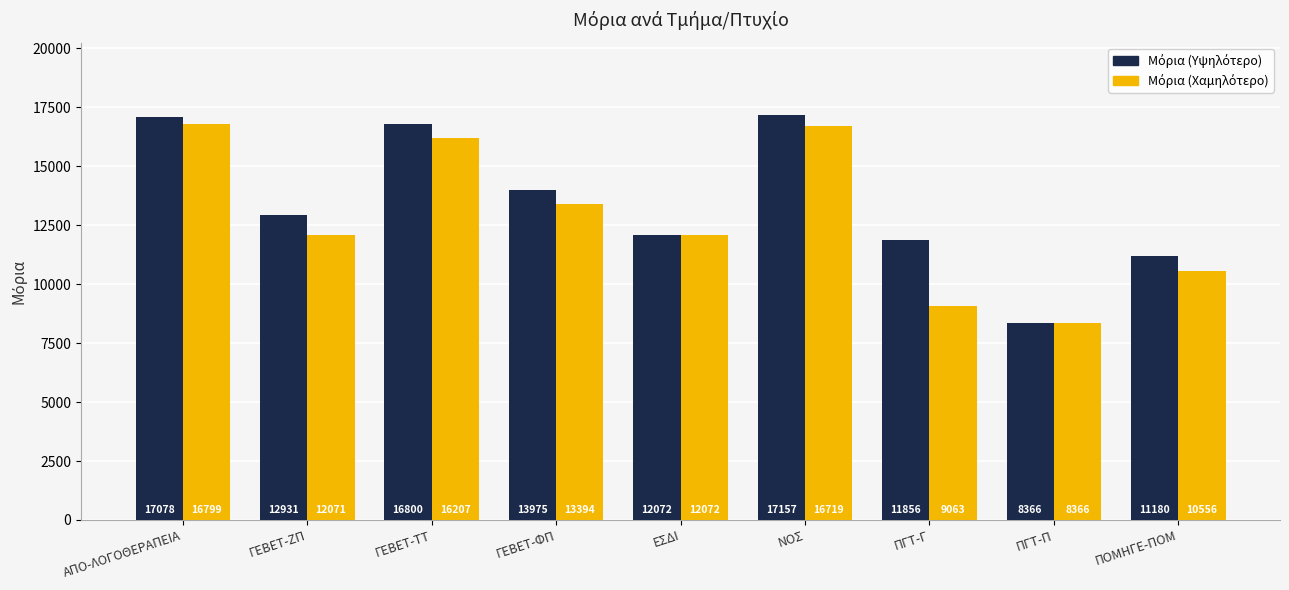

What position from the right is ΑΠΟ-ΛΟΓΟΘΕΡΑΠΕΙΑ?

9